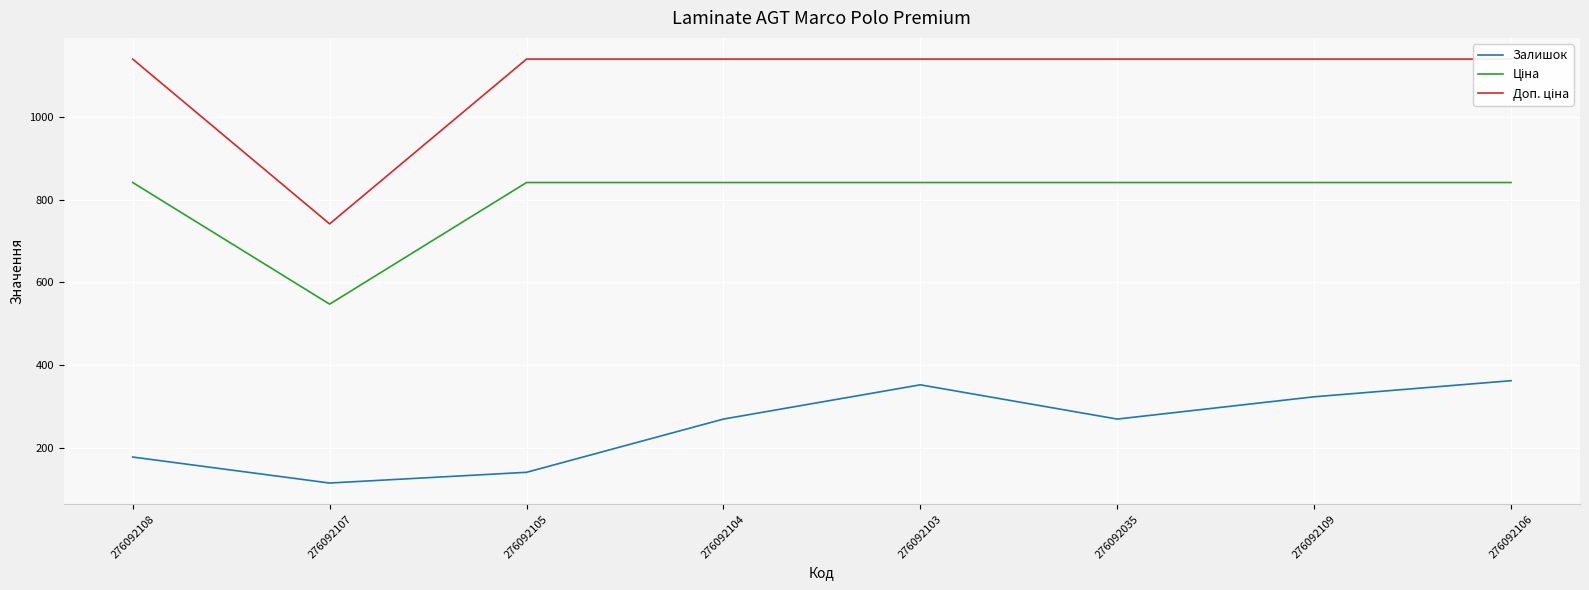

Reading left to right, list all the values displayed in this chart.

Залишок: 177.0	114.0	140.0	269.0	352.0	269.0	323.0	362.0
Ціна: 842.3	547.5	842.3	842.3	842.3	842.3	842.3	842.3
Доп. ціна: 1141.4	742.0	1141.4	1141.4	1141.4	1141.4	1141.4	1141.4